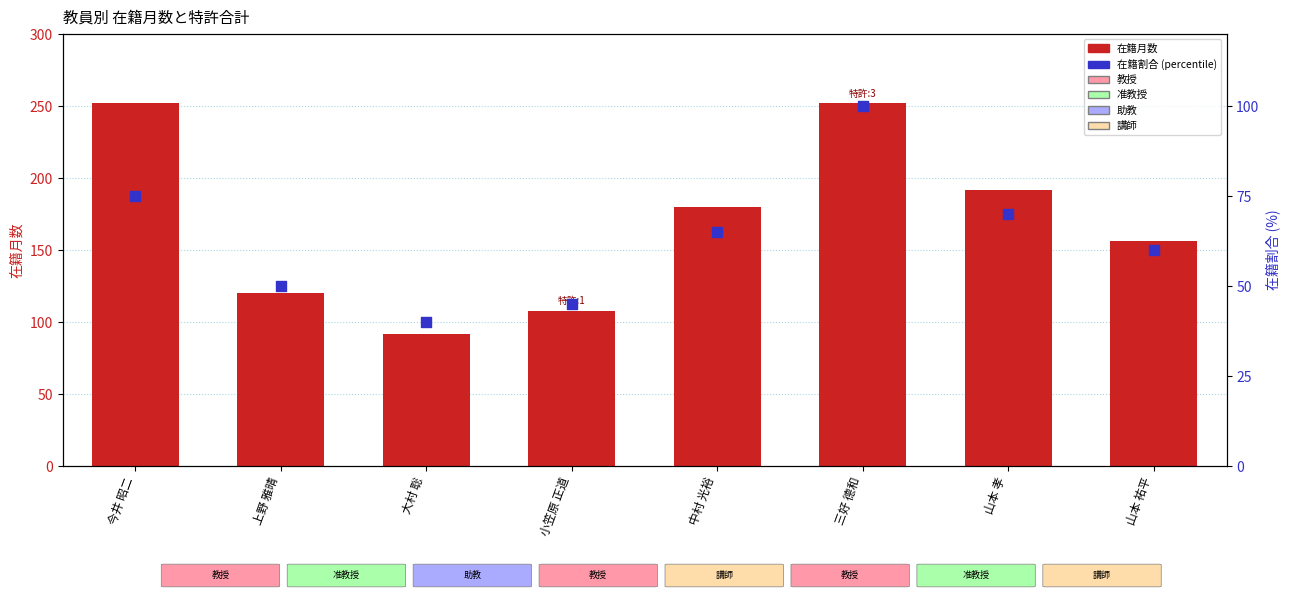

Which series has the widest spread of Y values?

在籍月数